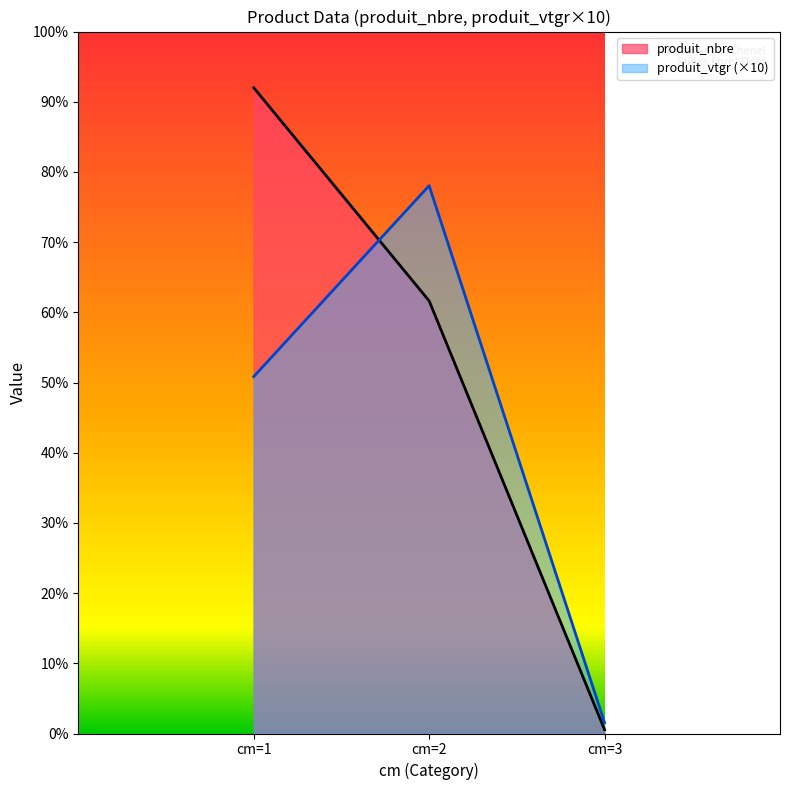

Is the value of produit_vtgr at cm=2 greater than the value of cm at cm=1?

No